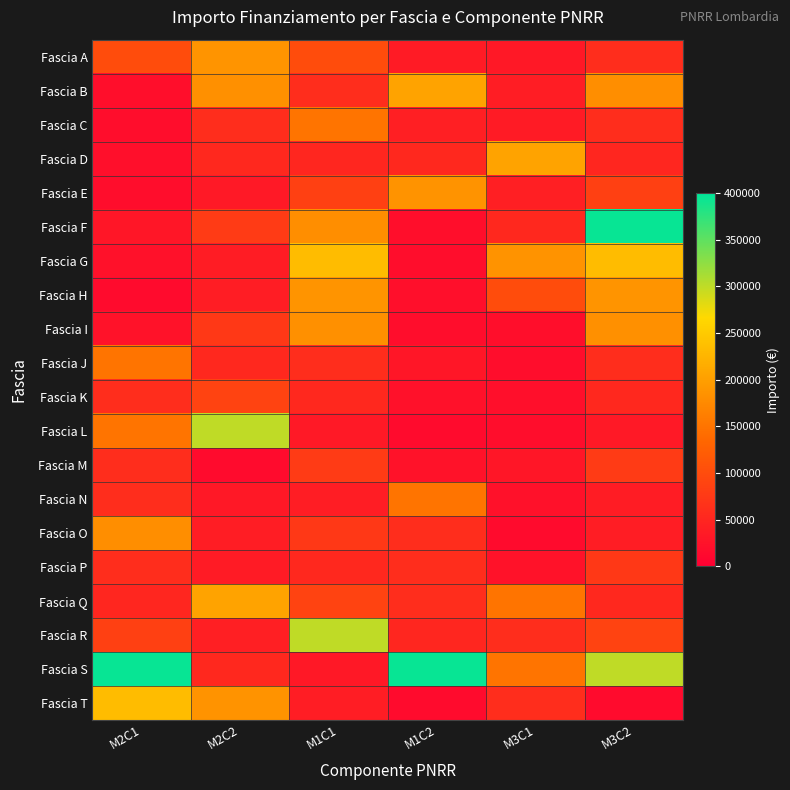

Which series has the largest range (max minus min)?

Fascia F